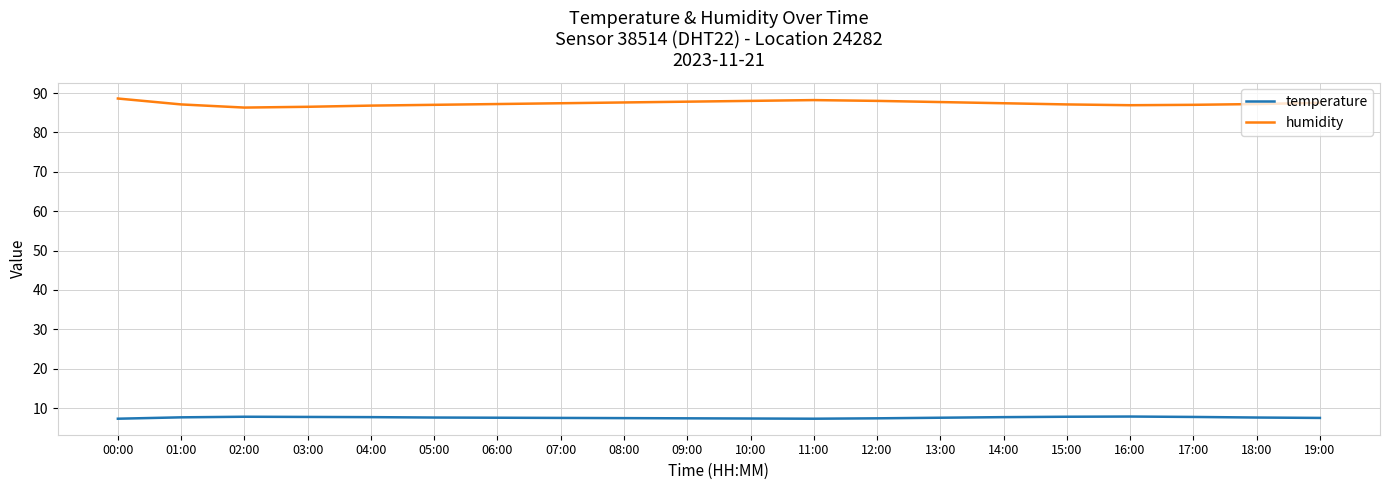

The humidity series shows 119.4 at 12:00. True or false?

False